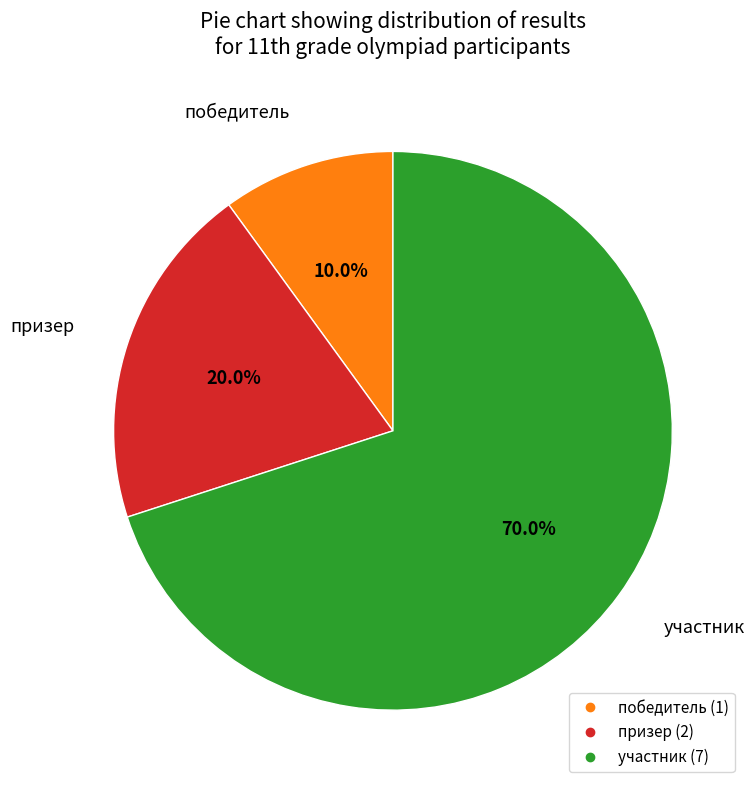

How many segments does this pie chart have?

3